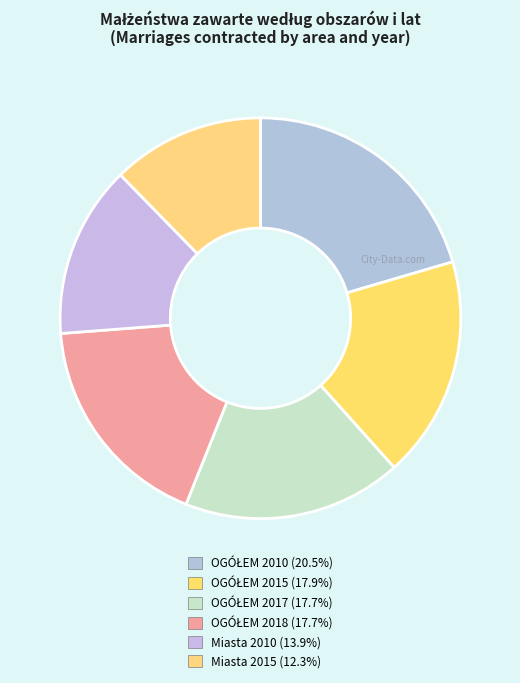

Which slice is the largest?

OGÓŁEM 2010